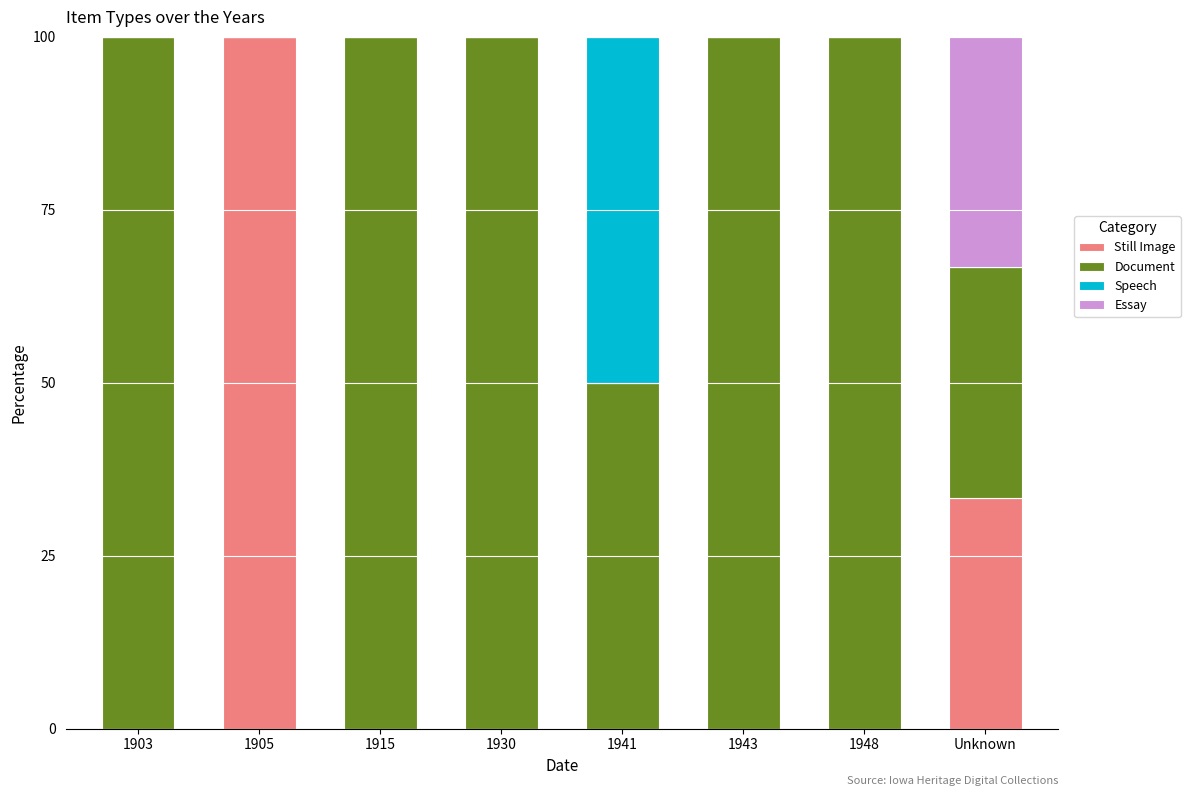

What is the total value across all series at 1915?

100.0